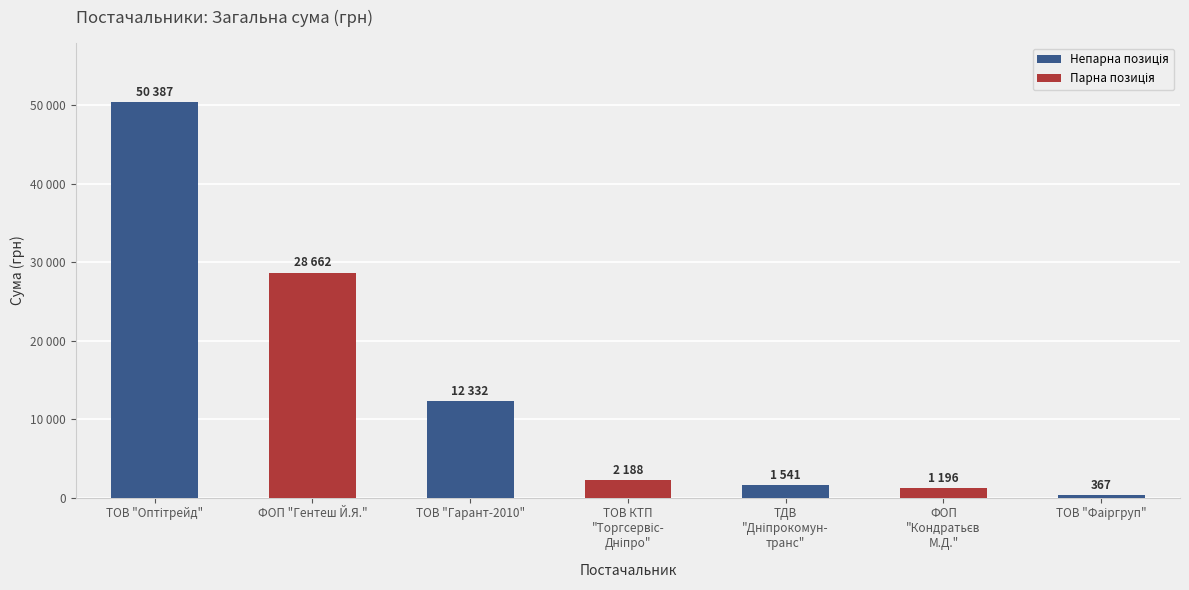

True or false: the data shows 848 at ТОВ КТП
"Торгсервіс-
Дніпро".

False